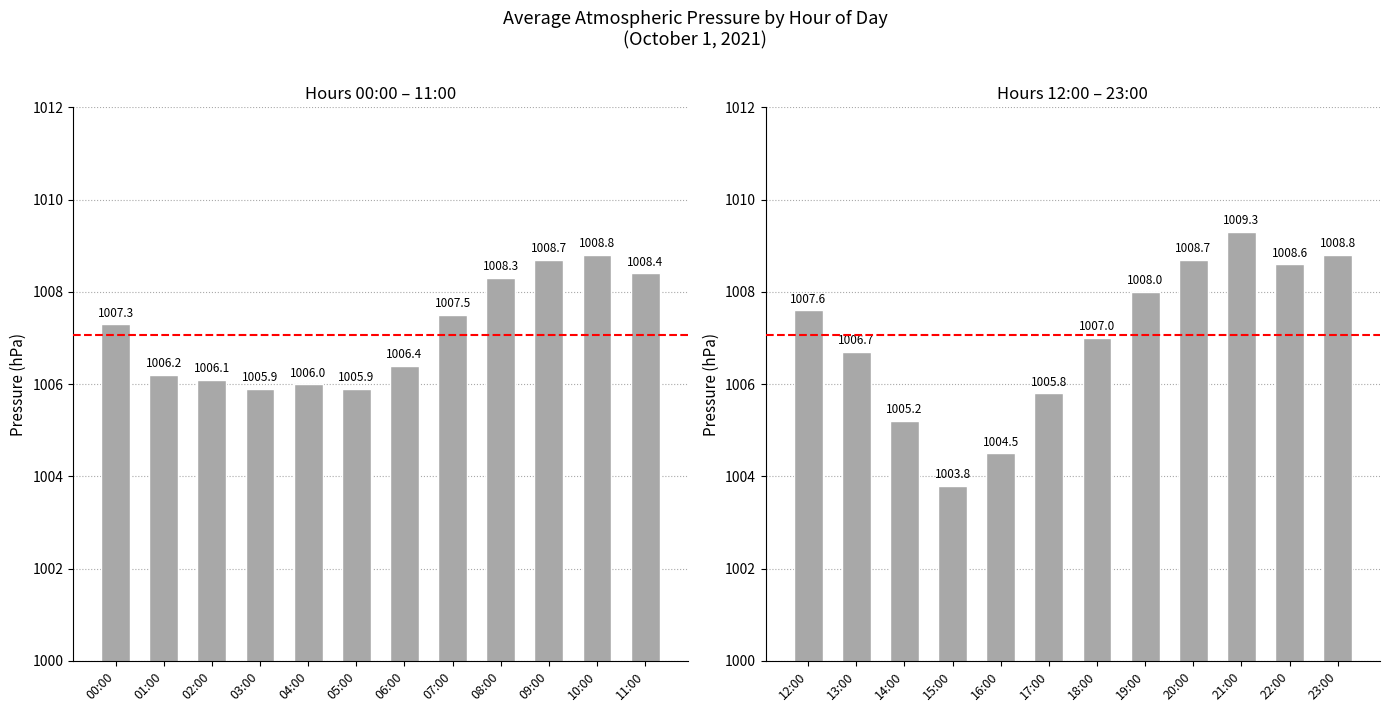

Reading right to left, transcribe all the data shown in this chart.

pressure (00–11): 1008.4	1008.8	1008.7	1008.3	1007.5	1006.4	1005.9	1006.0	1005.9	1006.1	1006.2	1007.3
pressure (12–23): 1008.8	1008.6	1009.3	1008.7	1008.0	1007.0	1005.8	1004.5	1003.8	1005.2	1006.7	1007.6